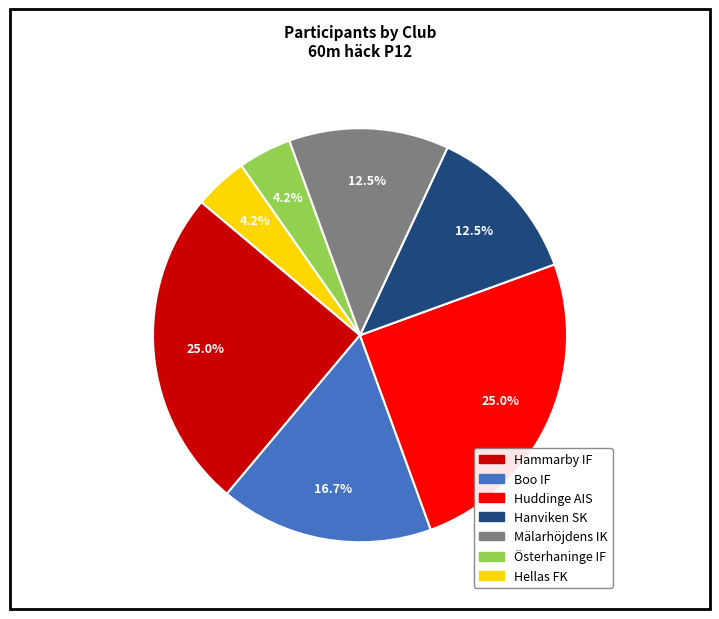

Count the number of slices in the pie.

7